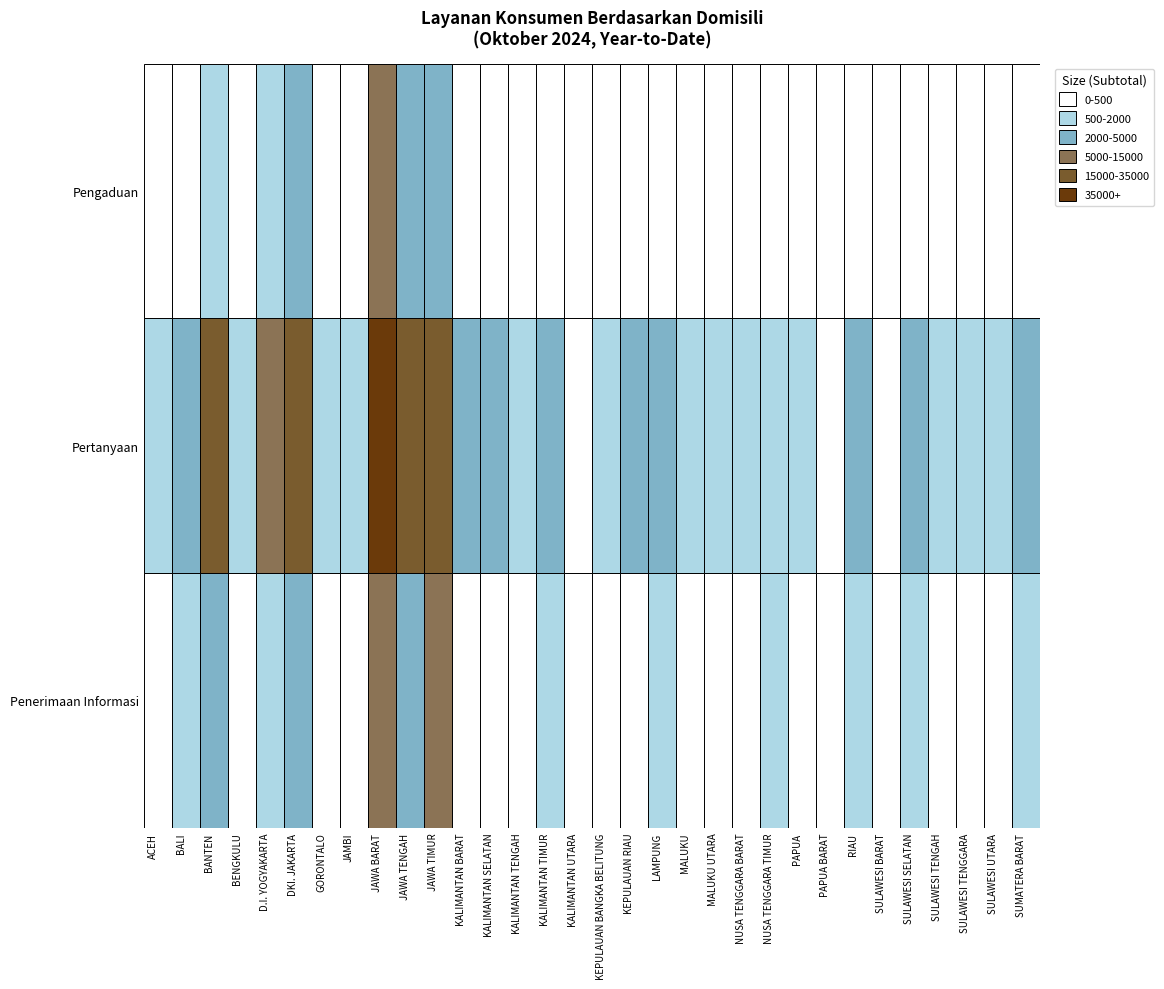

How many categories are shown in the chart?

32